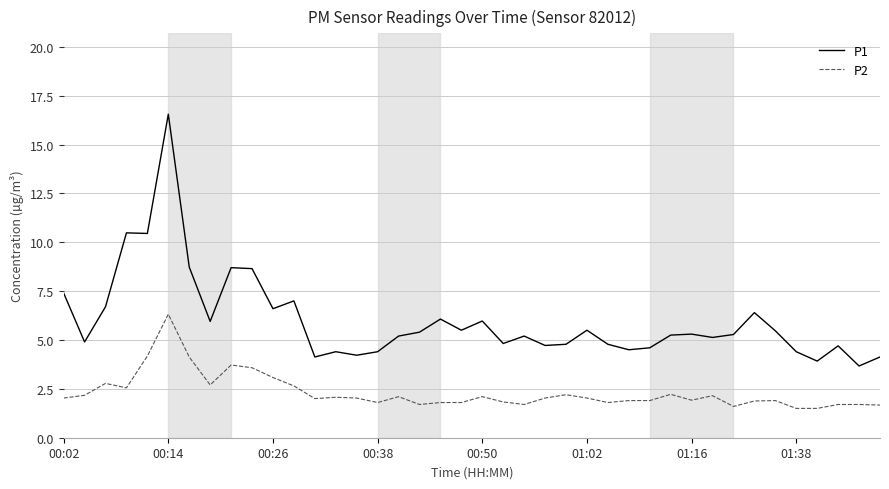

Rank the series by their maximum value, from lowest to highest.

P2, P1